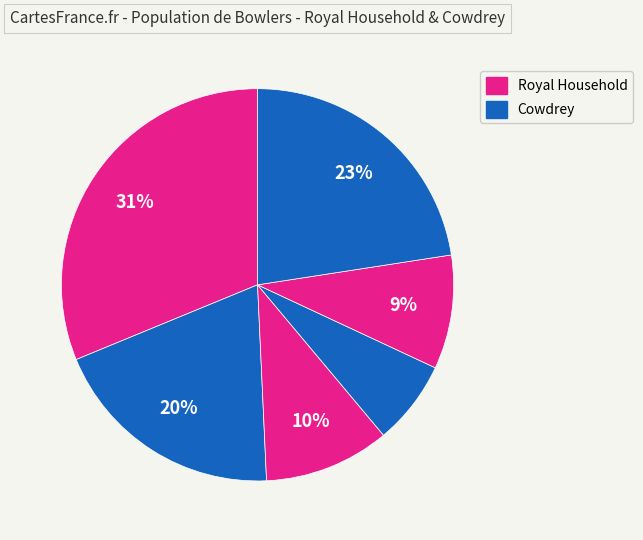

How many slices are in this pie chart?

6